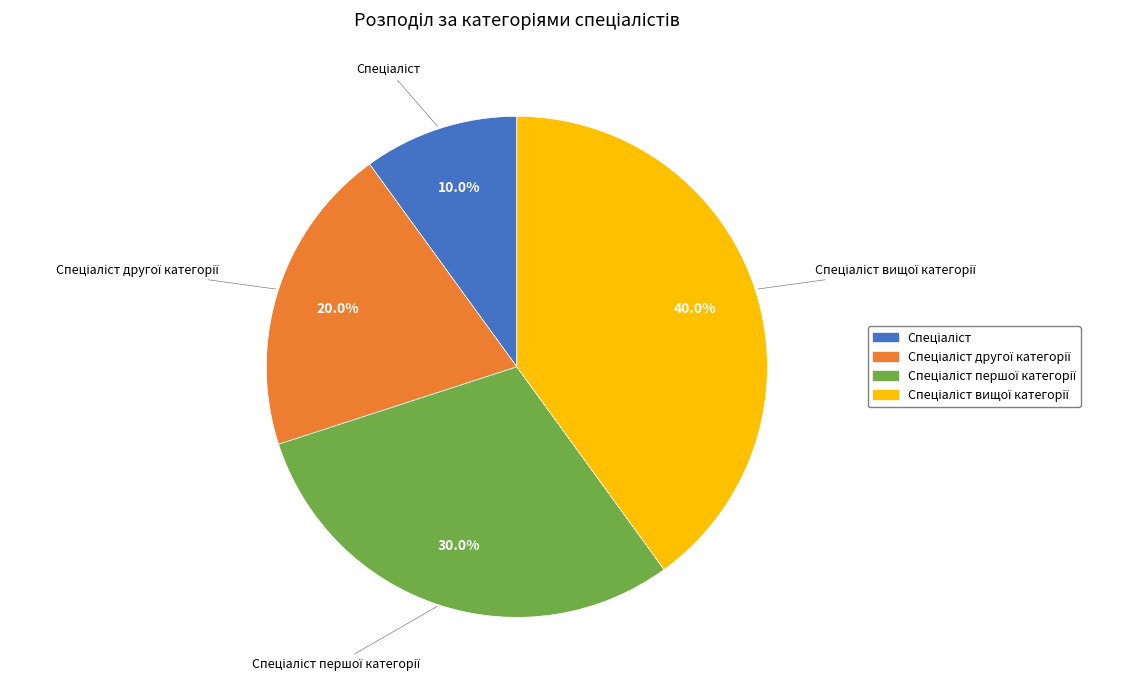

Does any single category account for the majority?

No